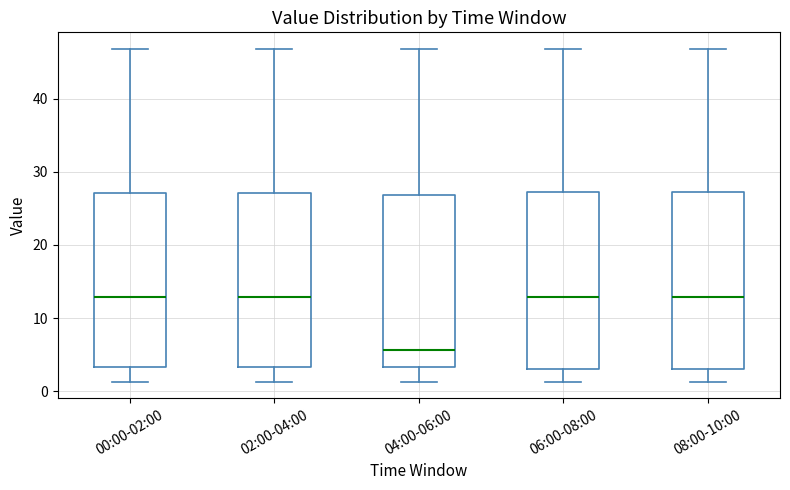

Which box has the lowest median line?

04:00-06:00